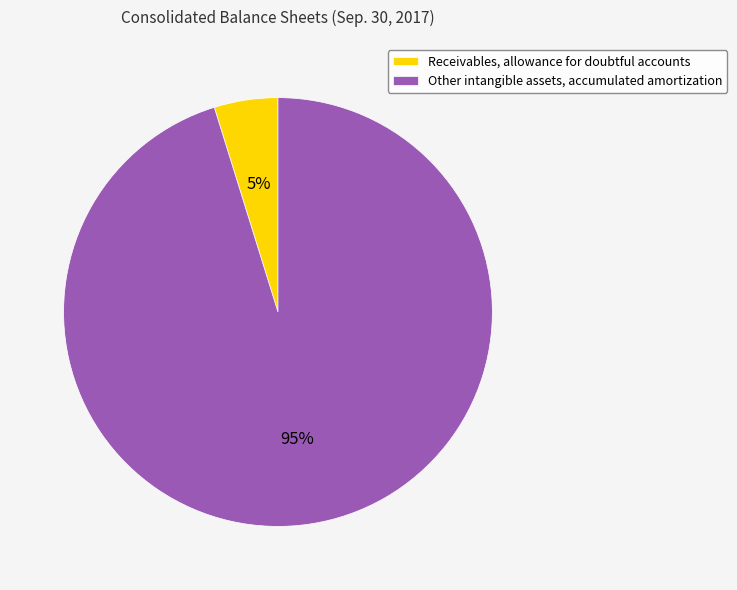

Count the number of slices in the pie.

2